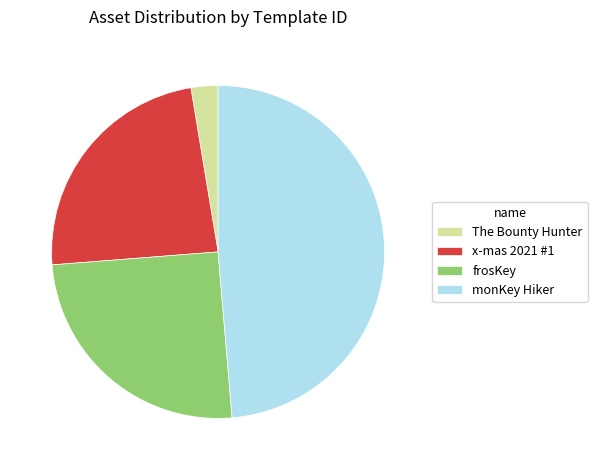

Is frosKey the majority of the pie?

No